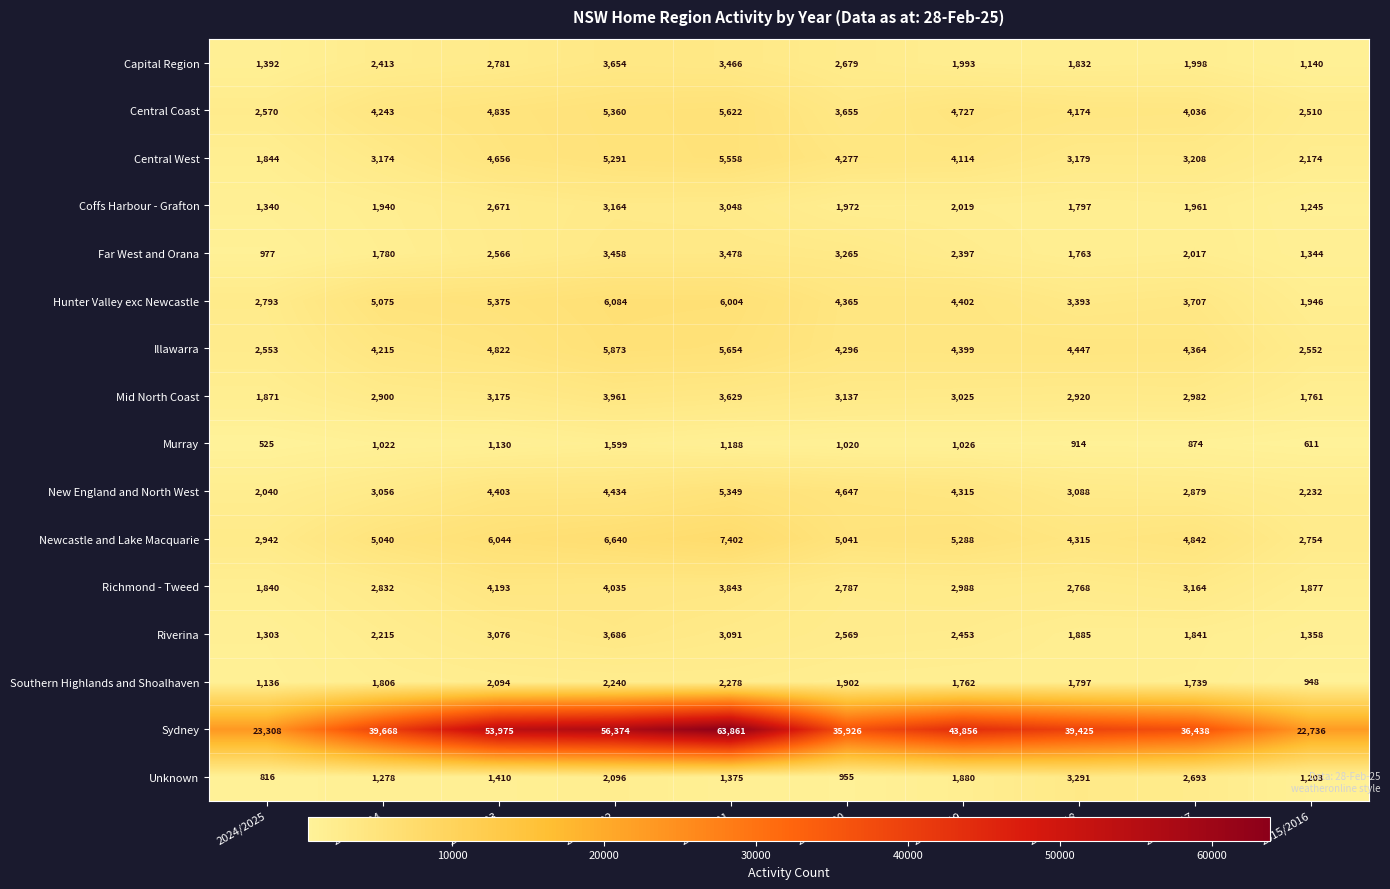

The value of Mid North Coast at 2020/2021 is 3629. True or false?

True